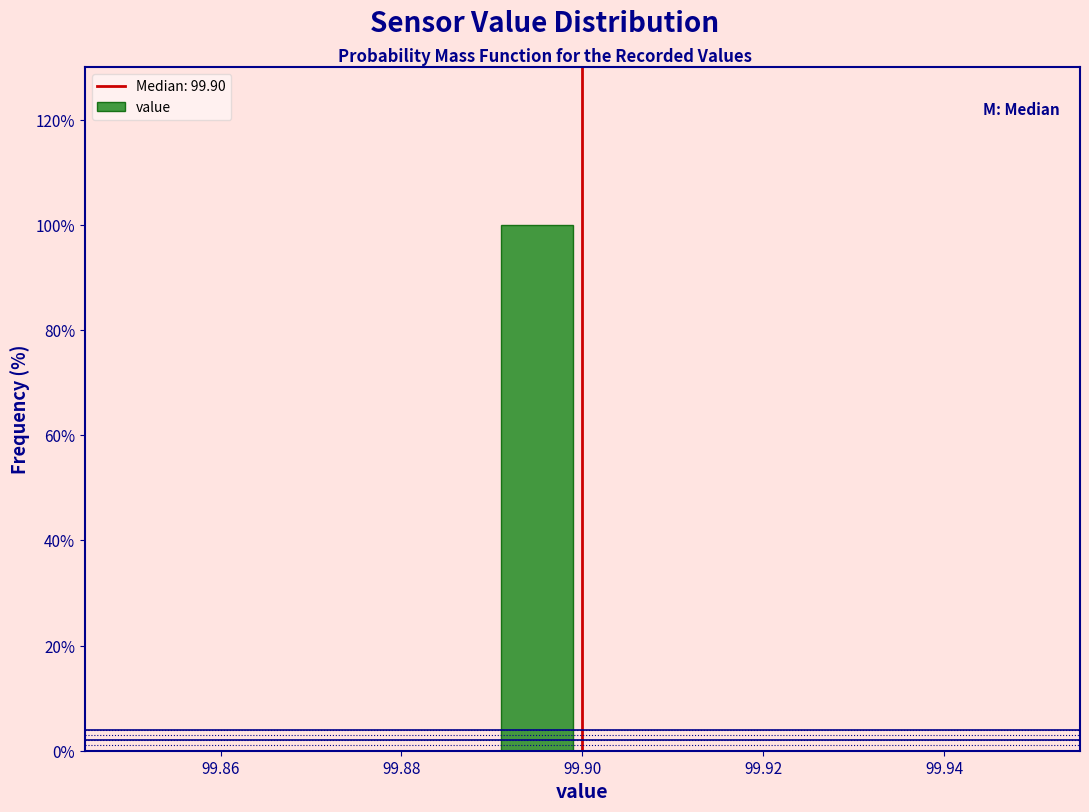

Over which range of the x-axis is the bar tallest?

99.89 to 99.90